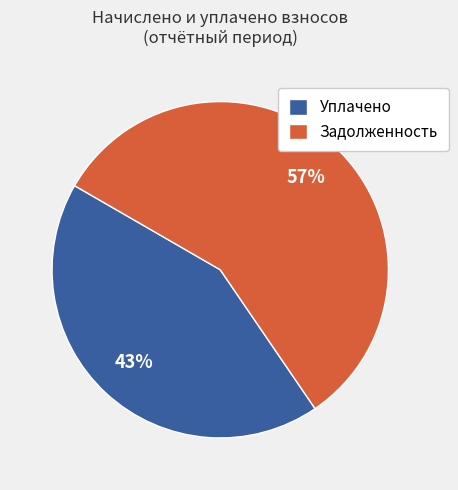

Count the number of slices in the pie.

2